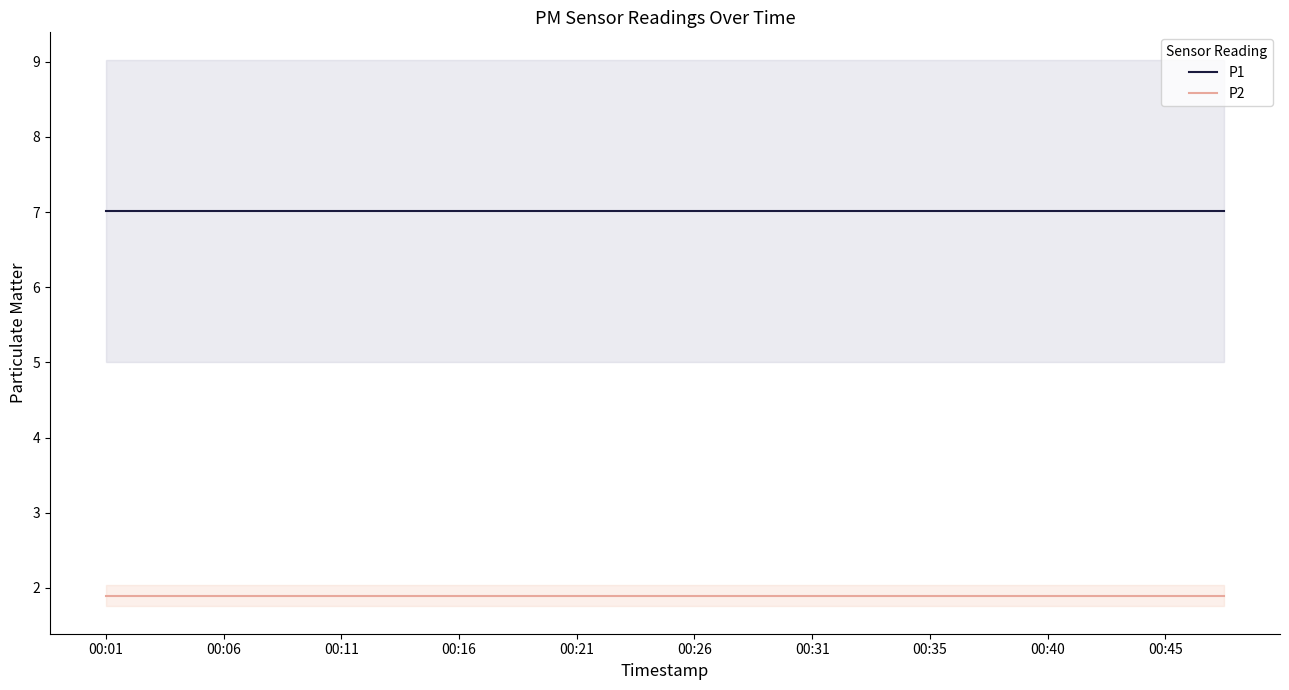

Which series has the largest range (max minus min)?

P1